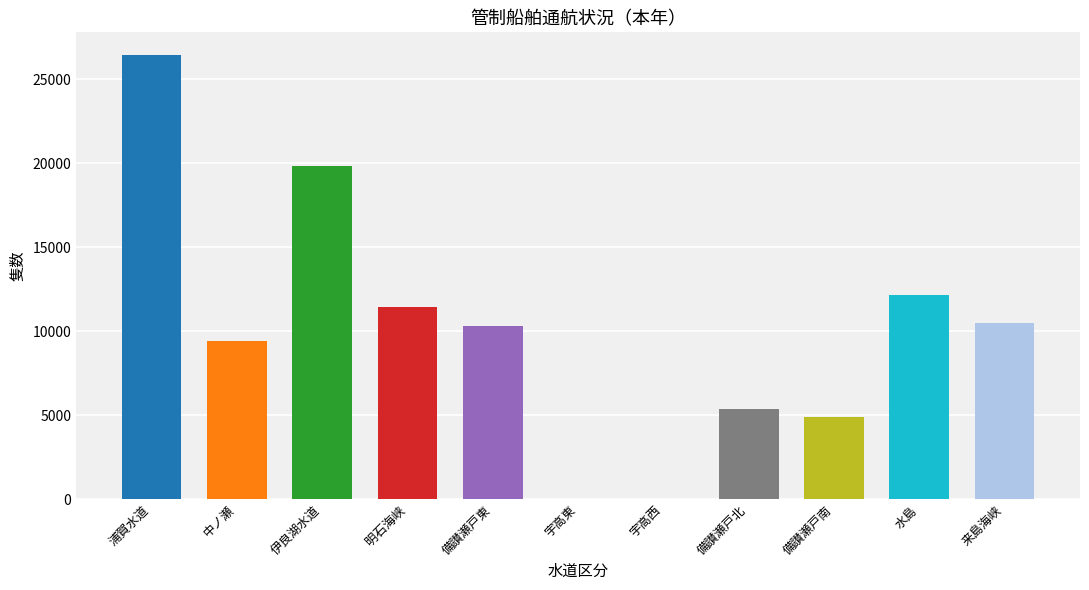

The value at 備讃瀬戸南 is 4906. True or false?

True